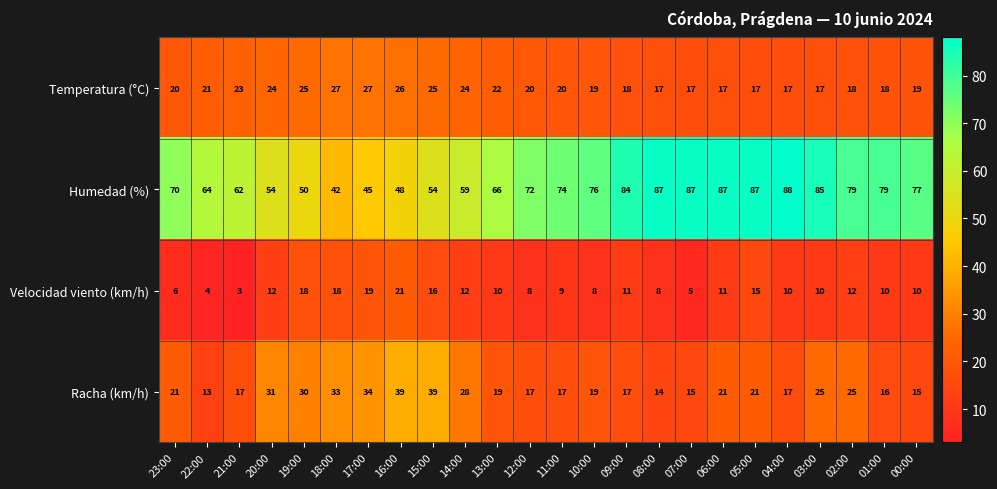

Count the number of data series in this chart.

4